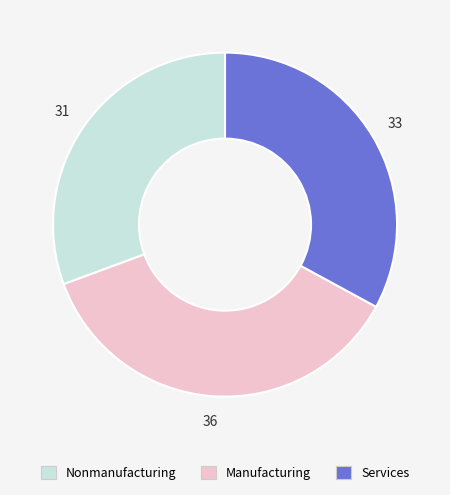

Is there a majority slice in this chart?

No